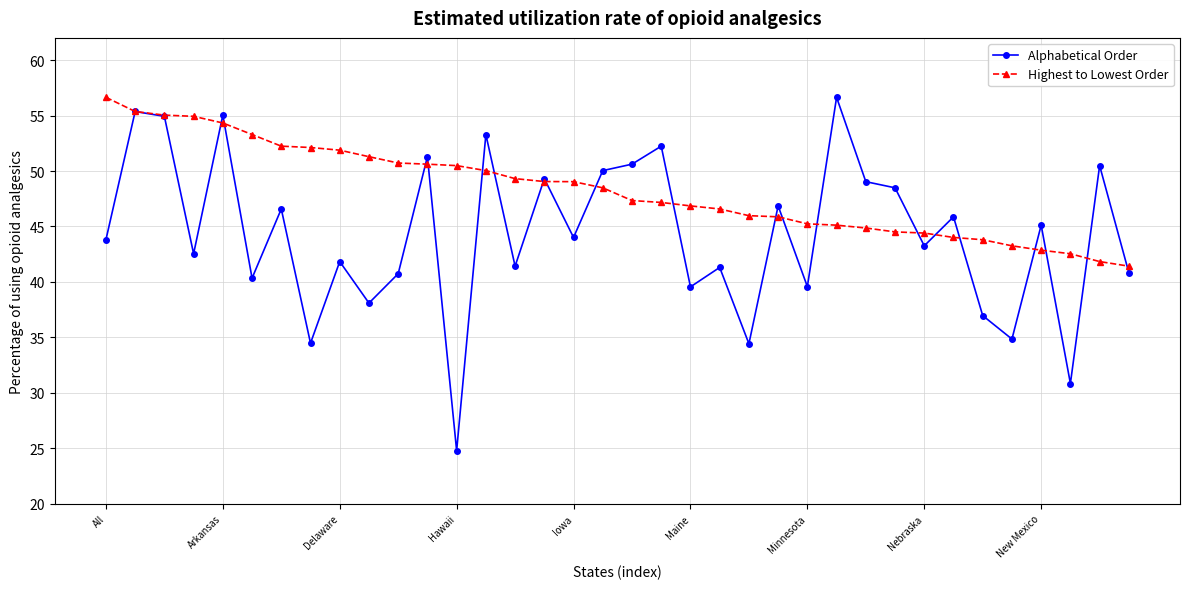

What is the difference between the maximum and minimum values in the Alphabetical Order series?

31.9